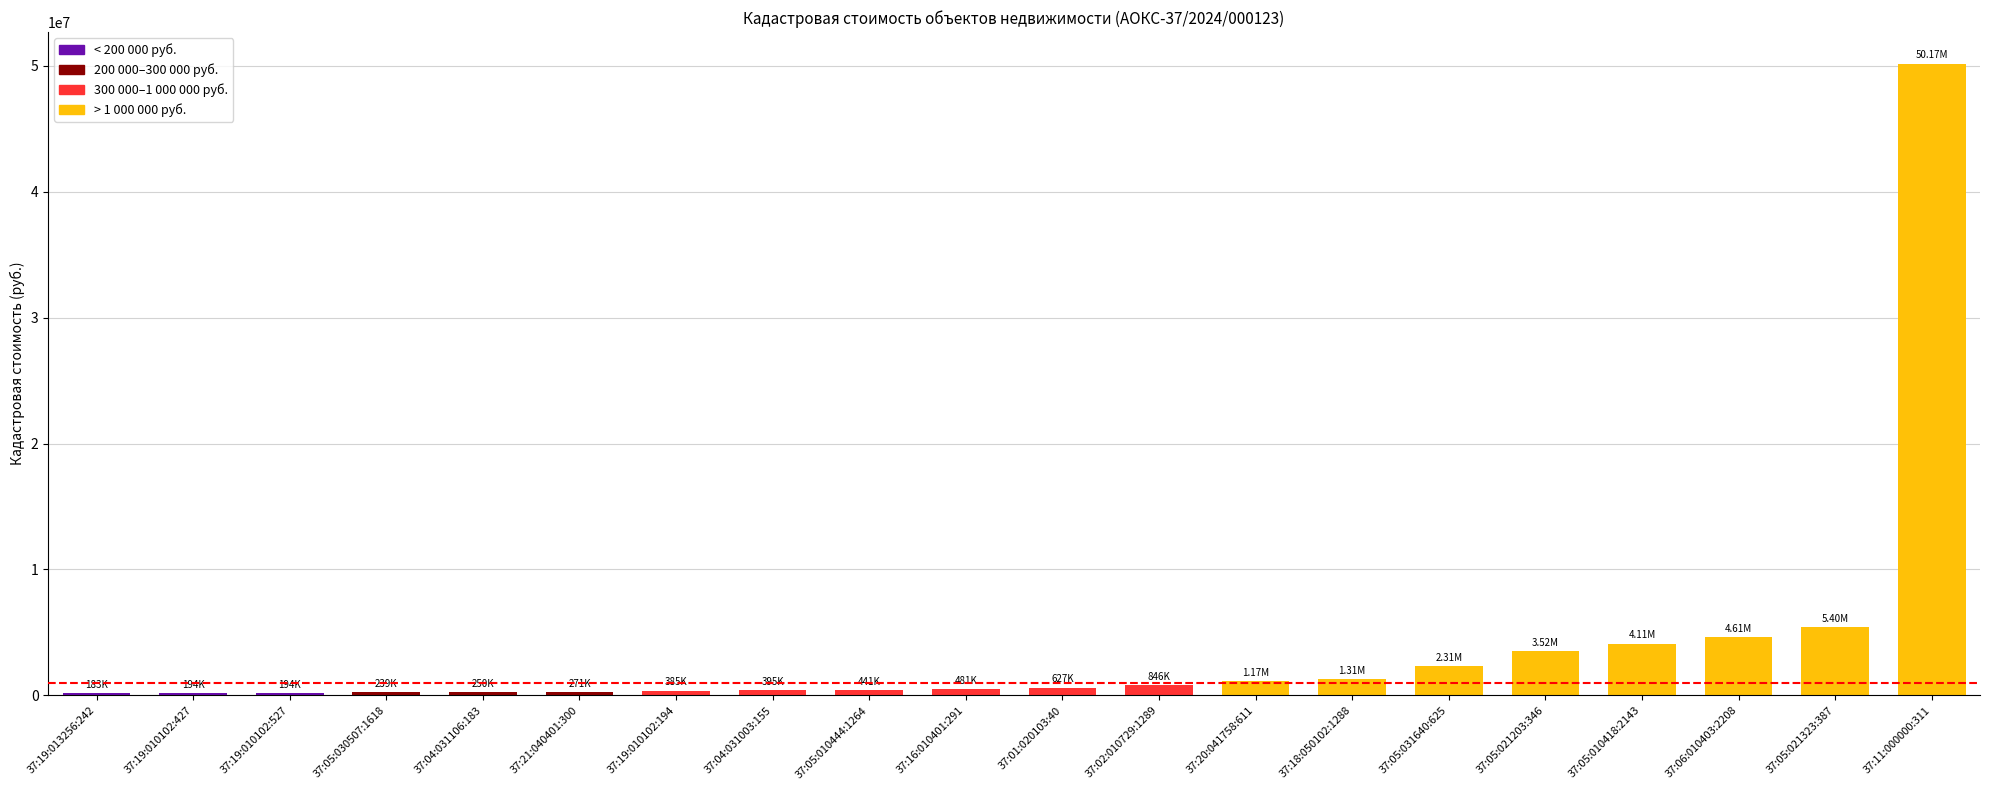

What is the sum of all values?

77111841.1